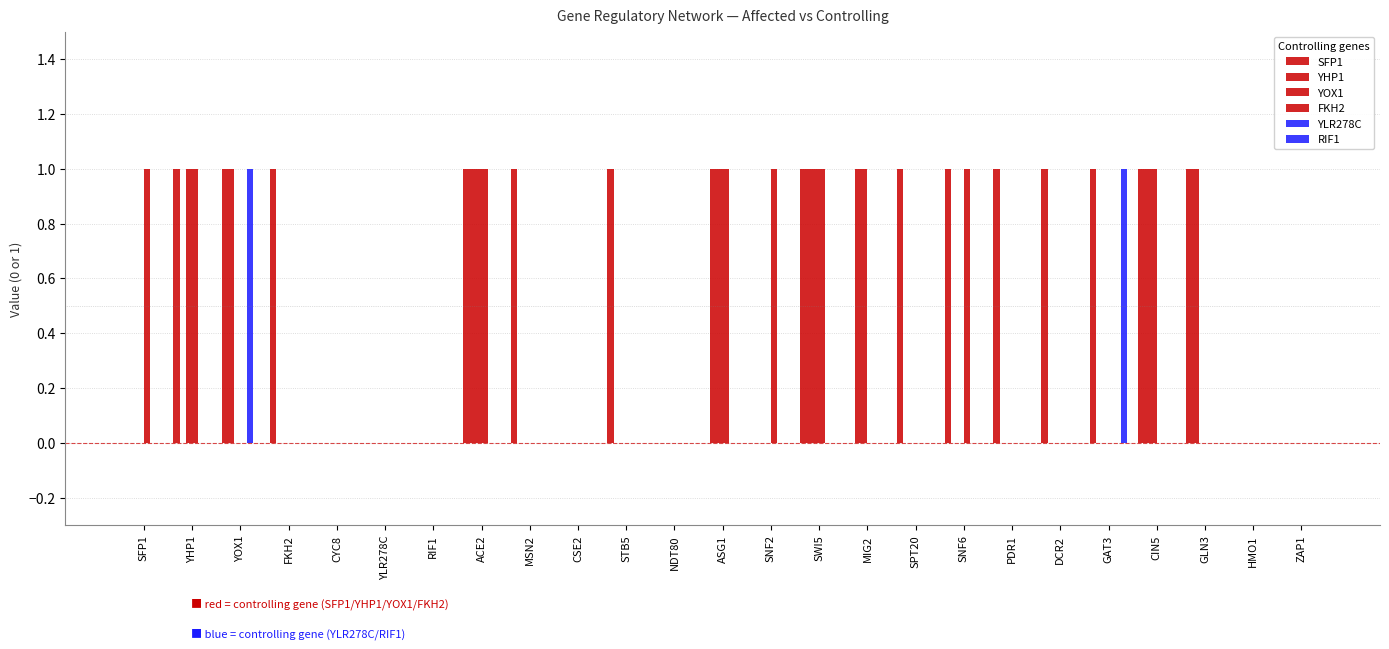

How many categories are shown in the chart?

25